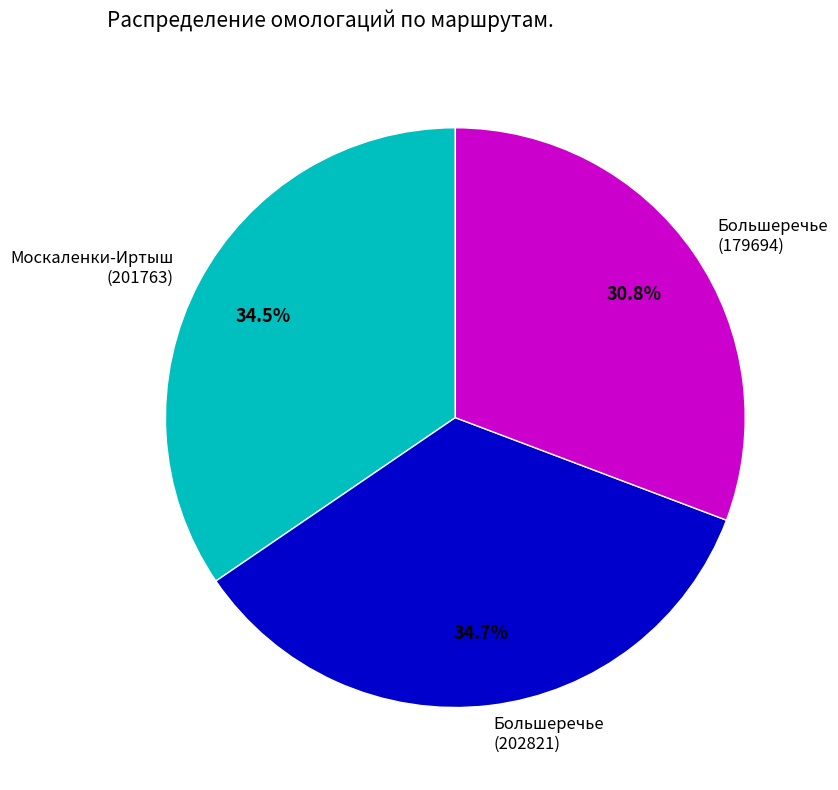

Does any single category account for the majority?

No